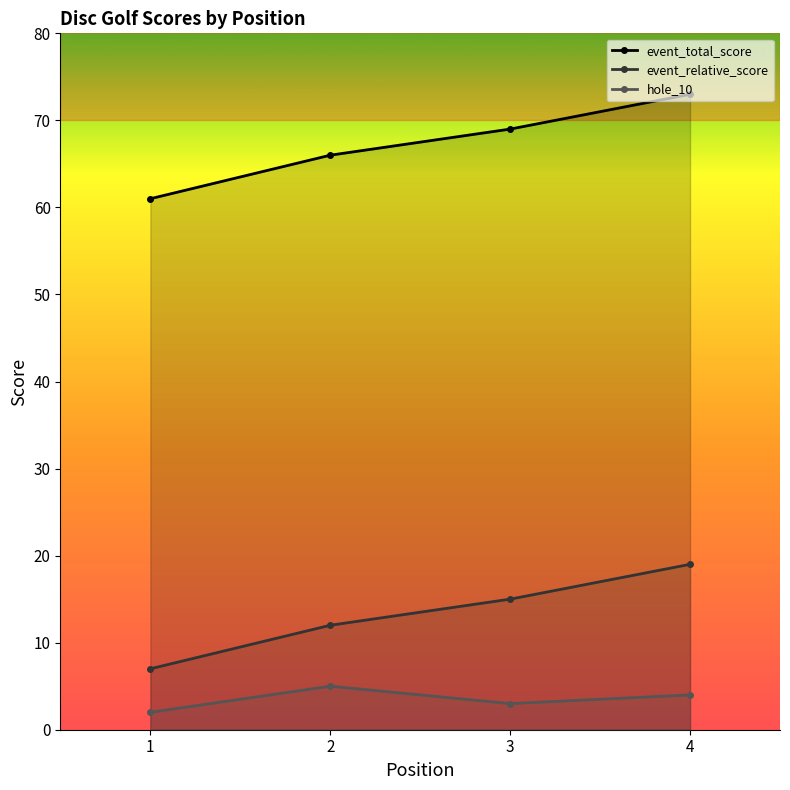

Which series has the widest spread of values?

event_relative_score